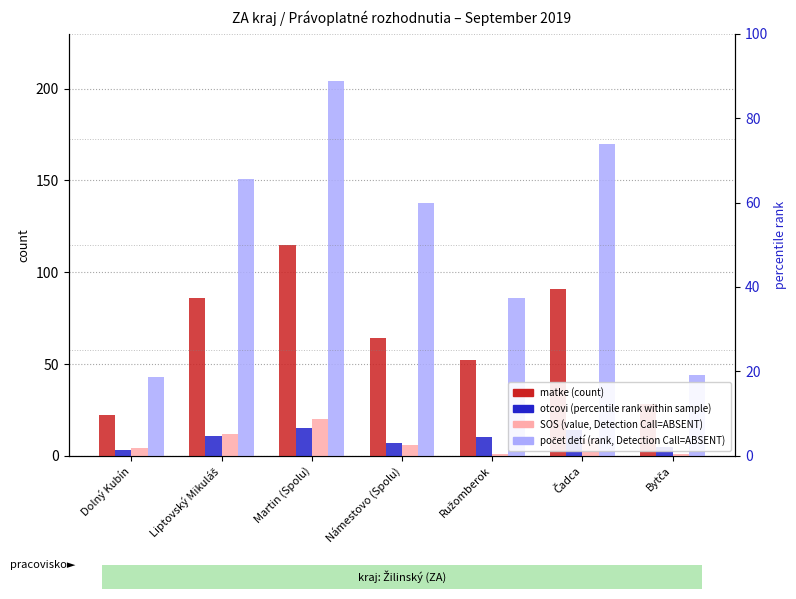

Reading right to left, what are all the values shown in this chart?

matke: Bytča=28	Čadca=91	Ružomberok=52	Námestovo (Spolu)=64	Martin (Spolu)=115	Liptovský Mikuláš=86	Dolný Kubín=22
otcovi: Bytča=5	Čadca=14	Ružomberok=10	Námestovo (Spolu)=7	Martin (Spolu)=15	Liptovský Mikuláš=11	Dolný Kubín=3
SOS: Bytča=1	Čadca=9	Ružomberok=1	Námestovo (Spolu)=6	Martin (Spolu)=20	Liptovský Mikuláš=12	Dolný Kubín=4
počet detí na rozhodnutiach: Bytča=44	Čadca=170	Ružomberok=86	Námestovo (Spolu)=138	Martin (Spolu)=204	Liptovský Mikuláš=151	Dolný Kubín=43